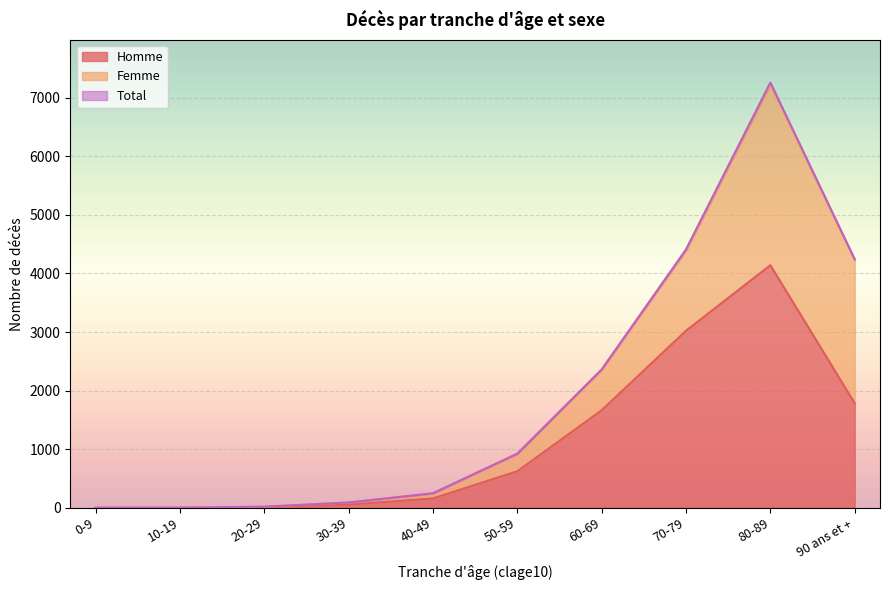

What position from the right is 20-29?

8